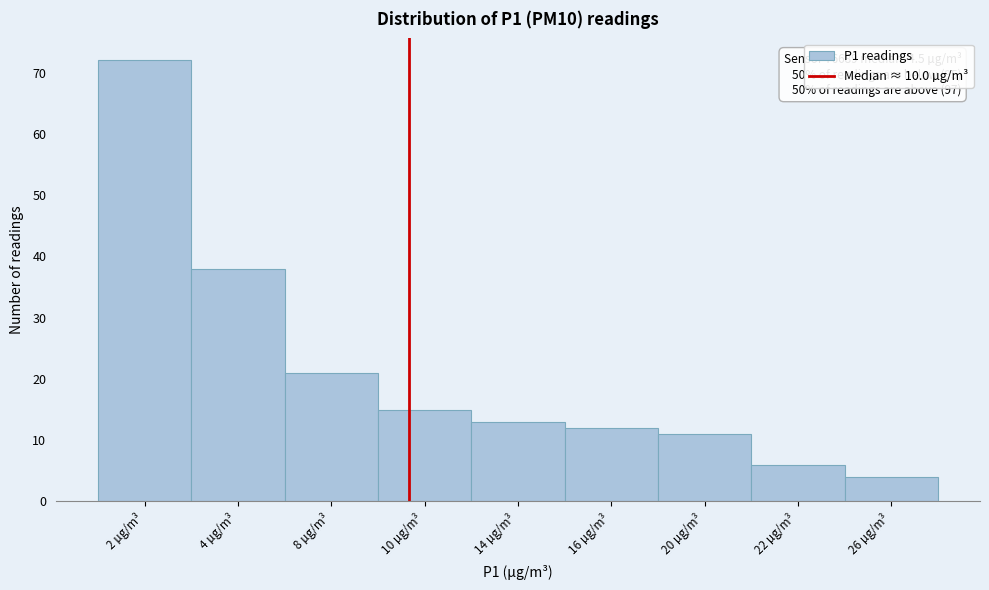

Reading left to right, what are all the values shown in this chart?

72	38	21	15	13	12	11	6	4